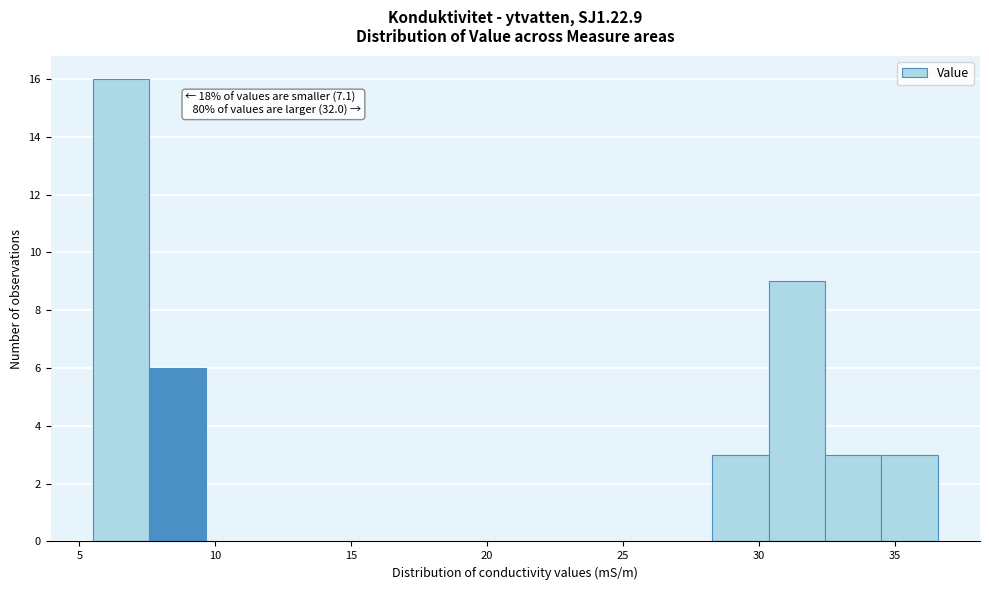

Over which range of the x-axis is the bar tallest?

5.5 to 7.5